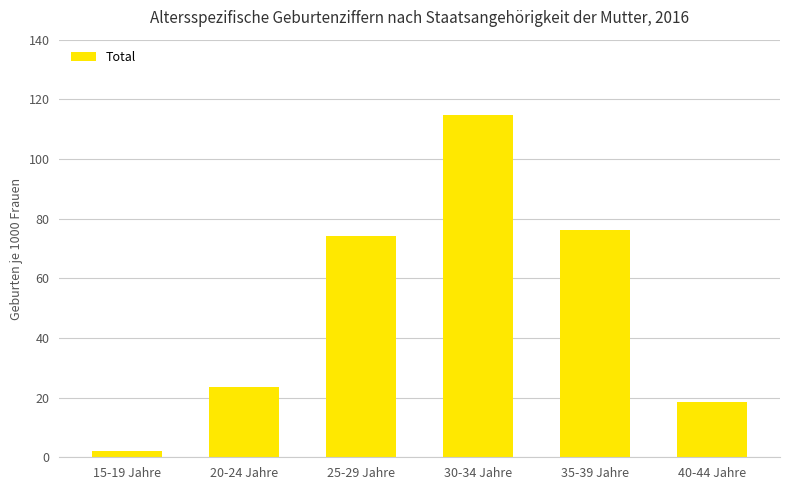

What is the greatest value displayed?

114.6